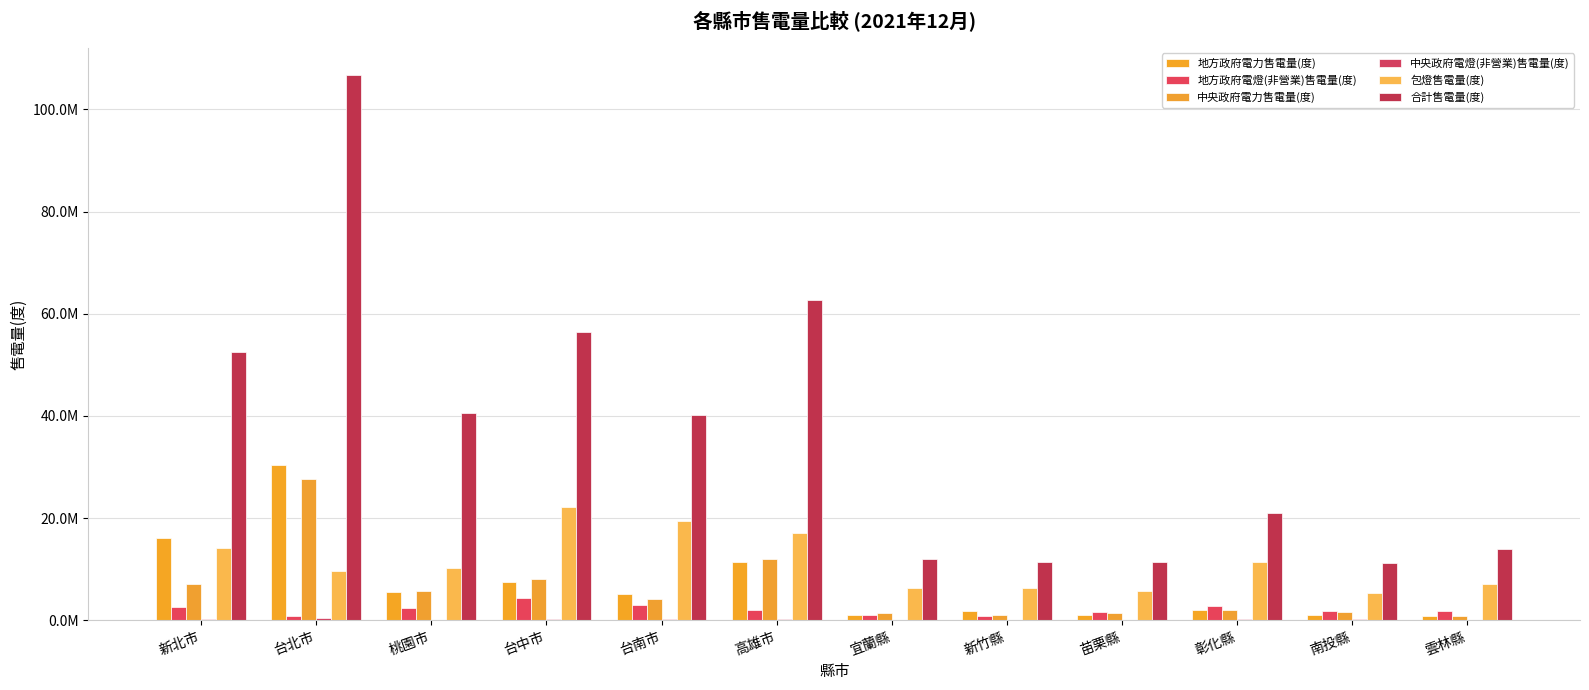

Are the bars grouped side by side (vs. stacked)?

Yes